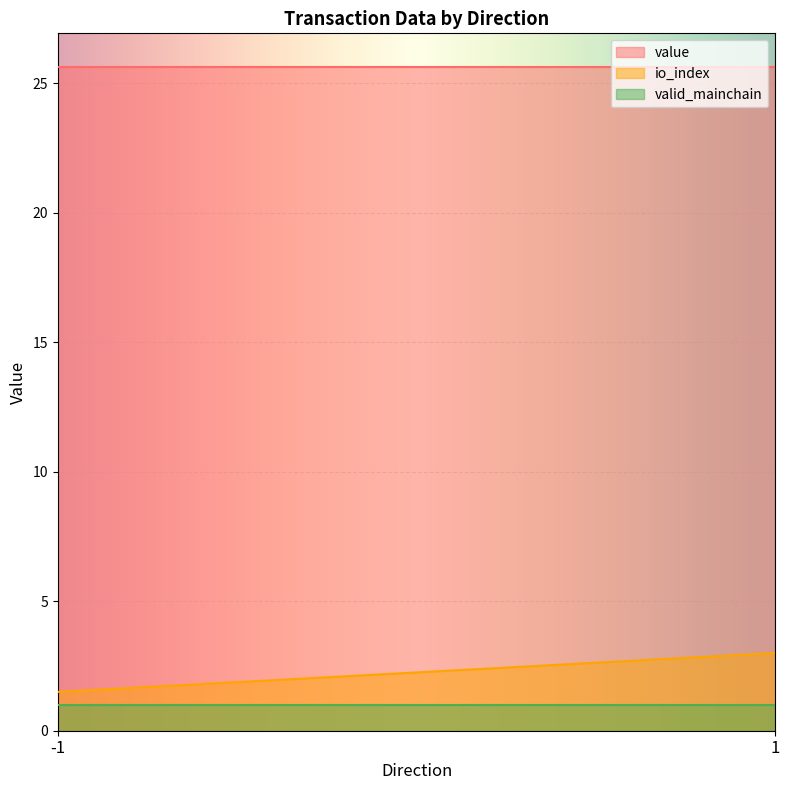

At which label does value reach its minimum?

-1 (Regular)